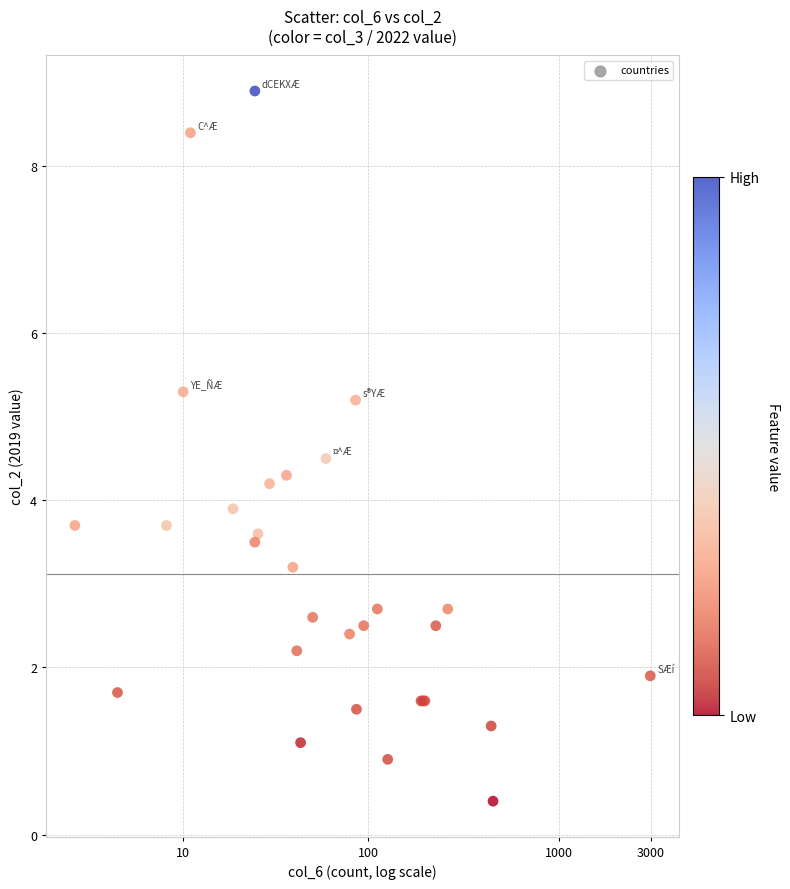

What Y value in the scatter plot is closest to 4?

3.9